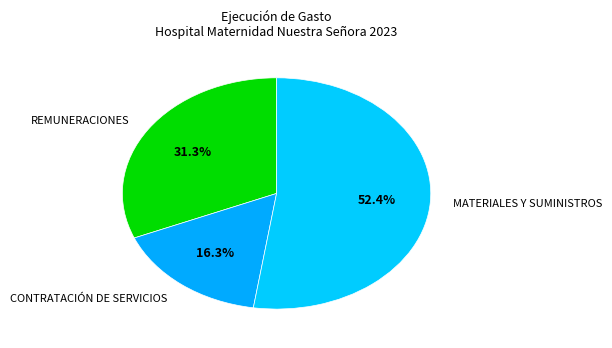

Rank the categories by value from lowest to highest.

CONTRATACIÓN DE SERVICIOS, REMUNERACIONES, MATERIALES Y SUMINISTROS